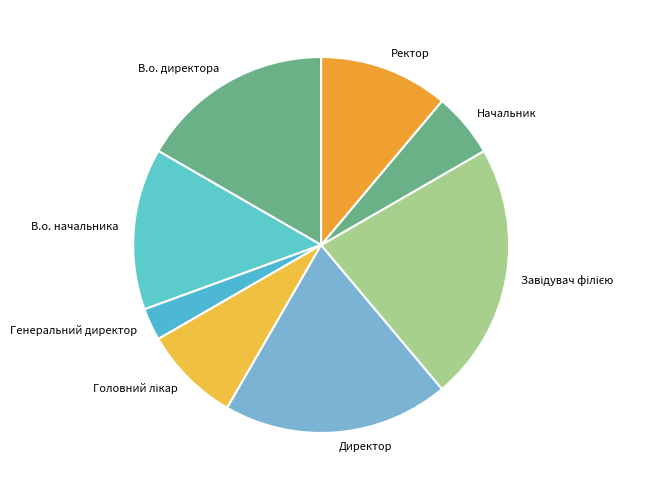

Between В.о. директора and Директор, which is larger?

Директор